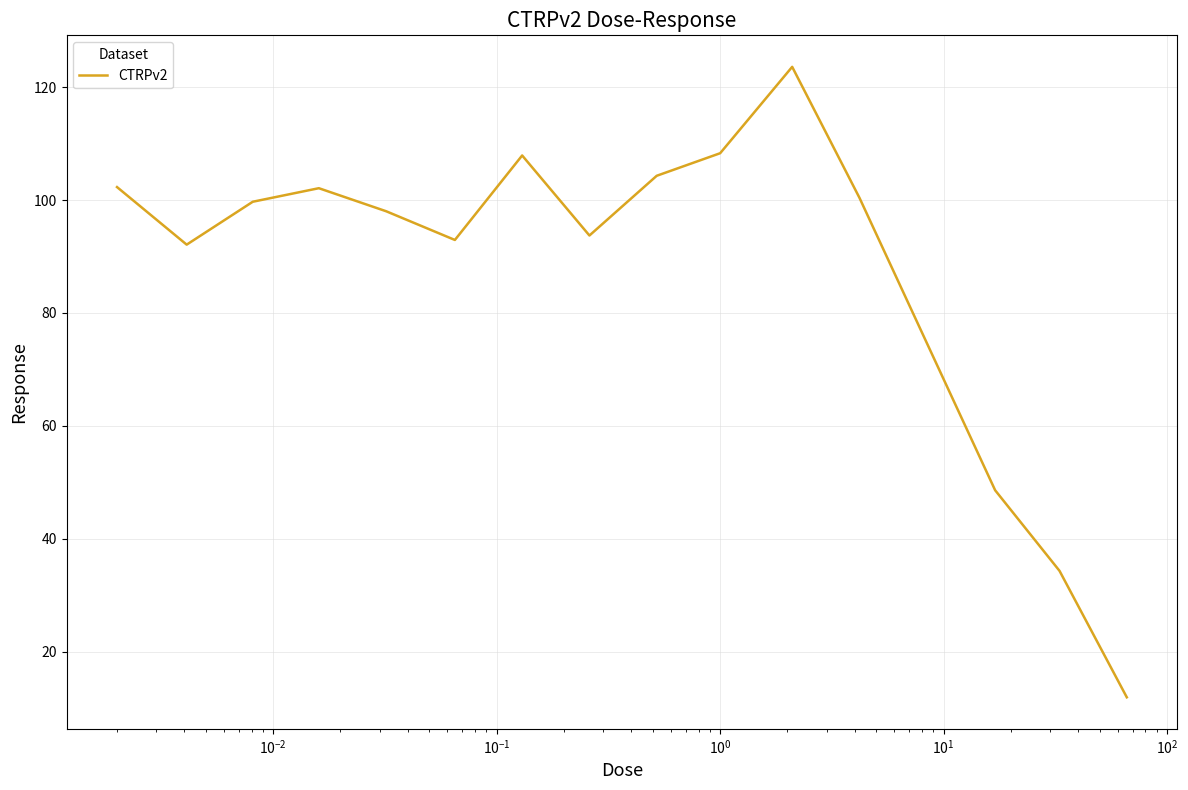

What is the minimum value shown in the chart?

11.9